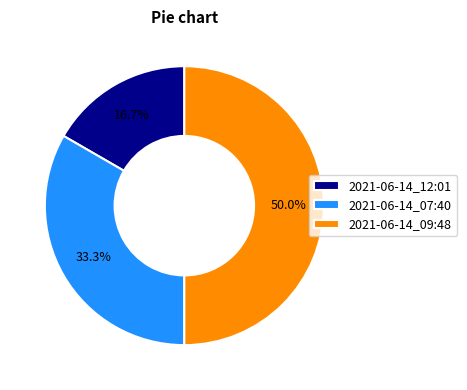

To the nearest percent, what portion does 2021-06-14_12:01 represent?

17%